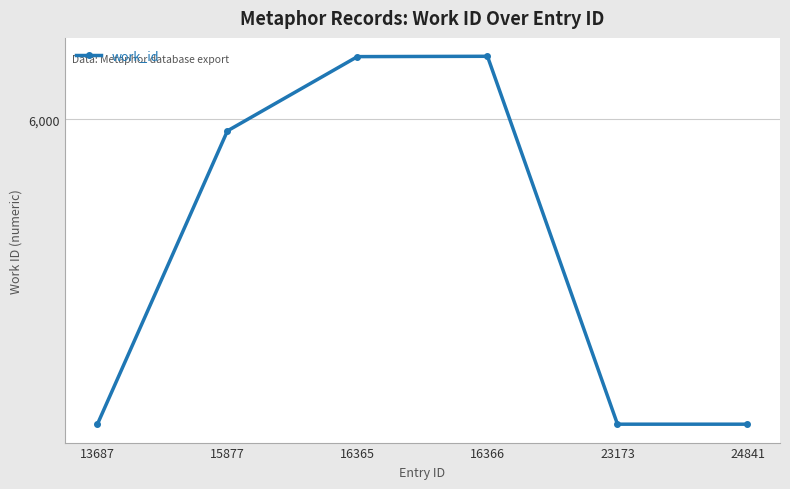

Is this an area chart (filled region under the line)?

No